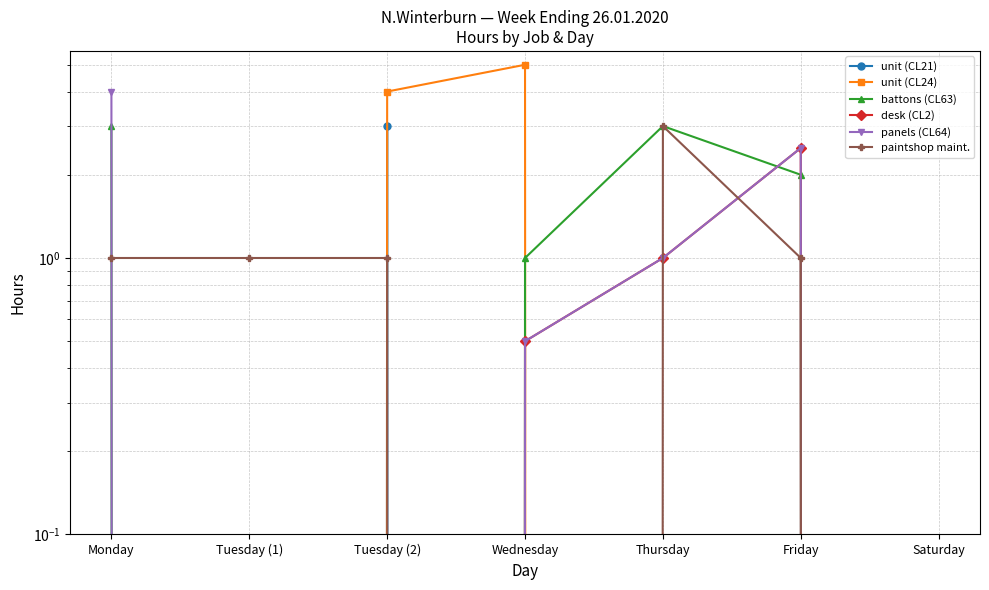

Which category has the lowest value in the paintshop maint. series?

Wednesday